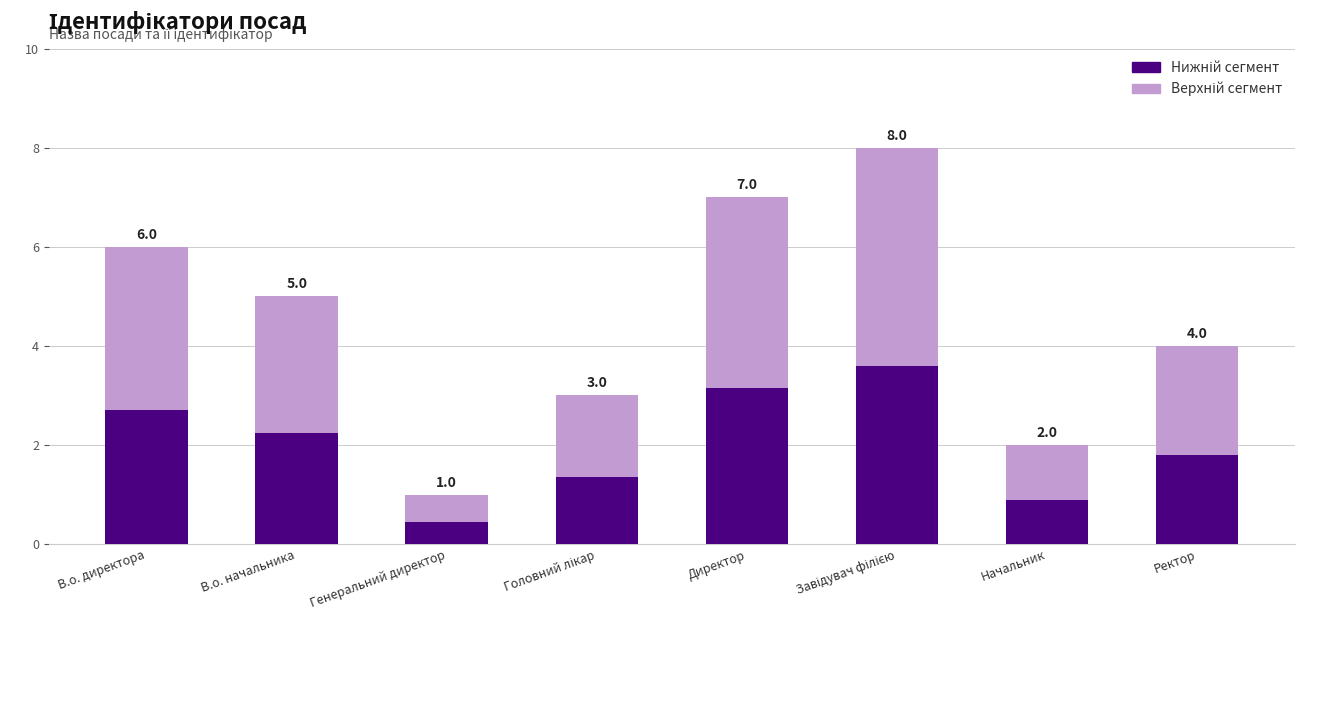

What is the difference between the maximum and minimum values in the Верхній сегмент series?

3.9